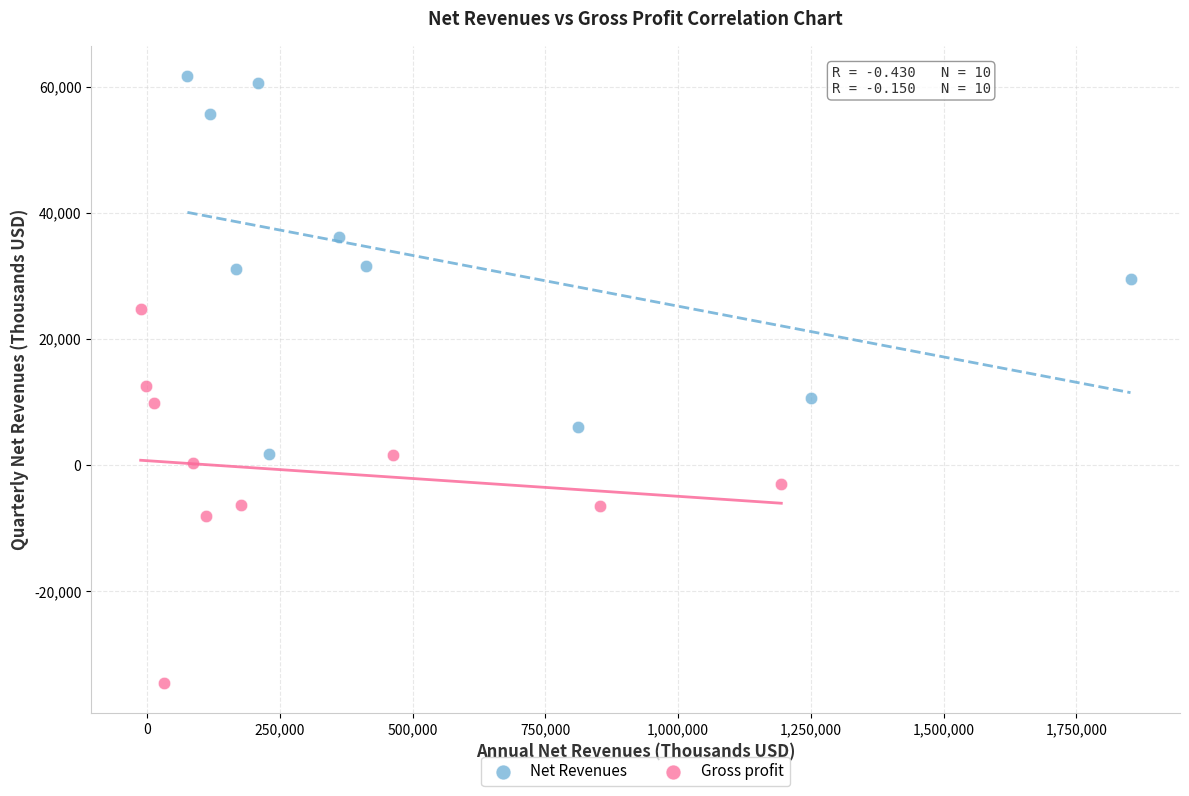

Which series reaches the maximum Y coordinate?

Net Revenues